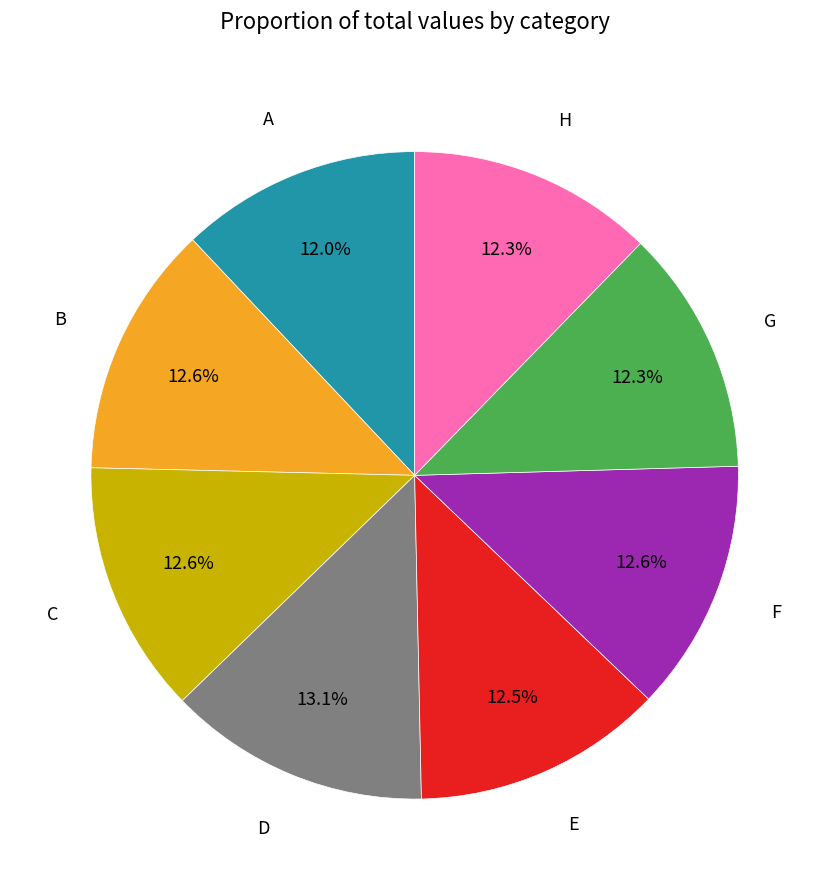

Is it true that A is 19% of the pie?

False